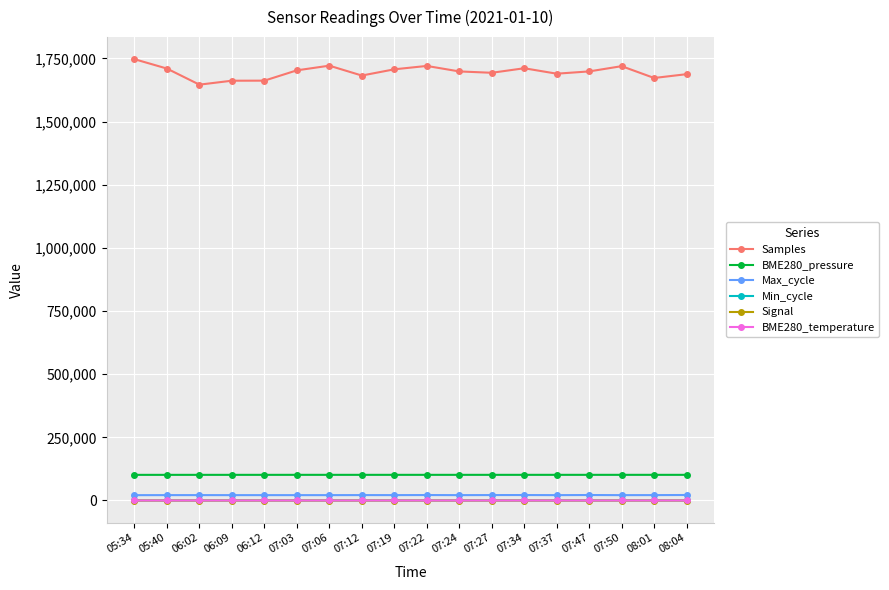

At how many categories does at least one series exceed 893187?

18